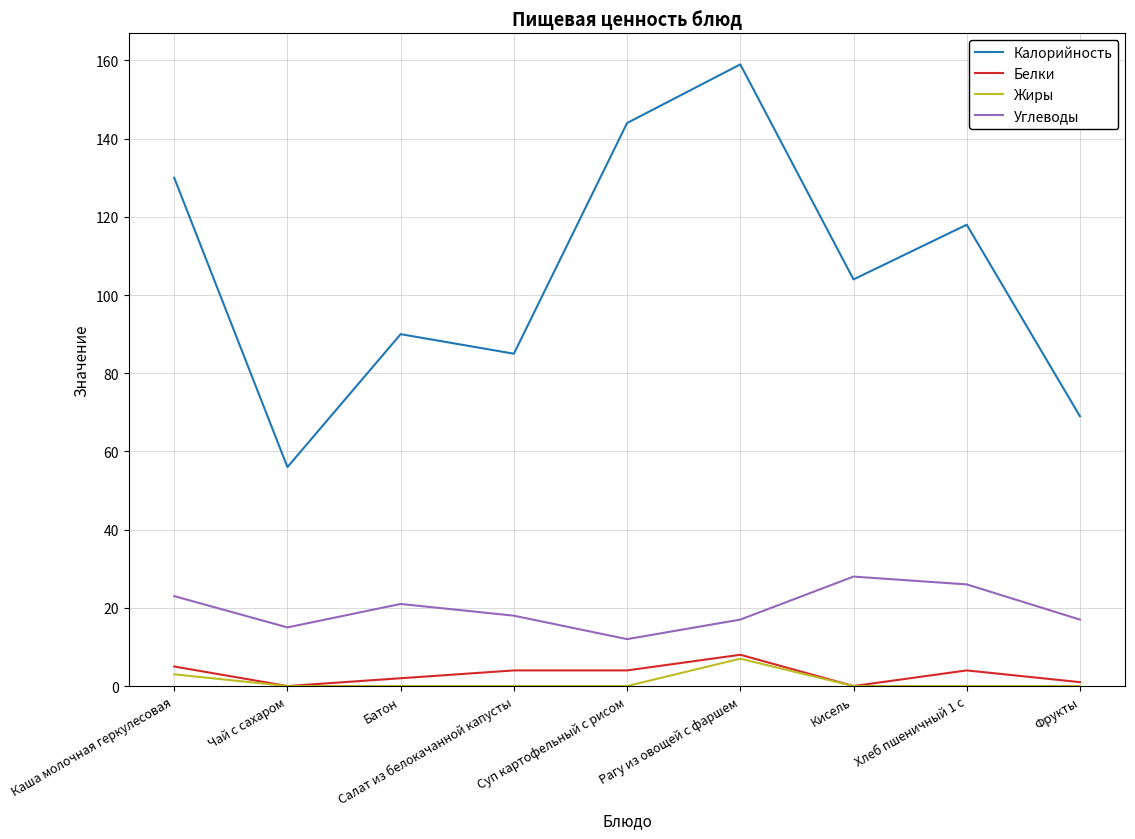

How many distinct data groups are displayed?

4